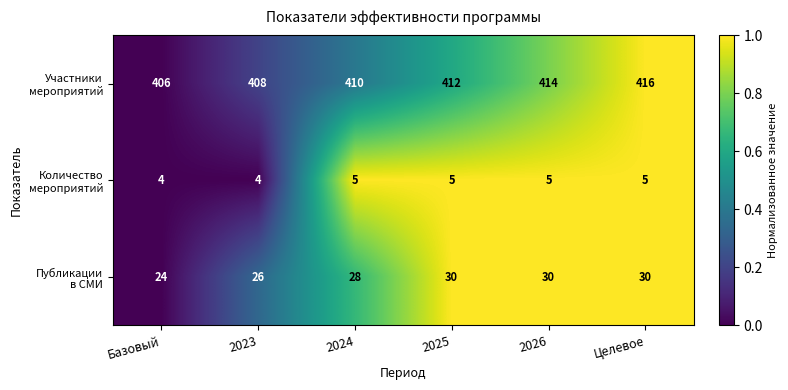

At which category is the sum across all series the highest?

Целевое